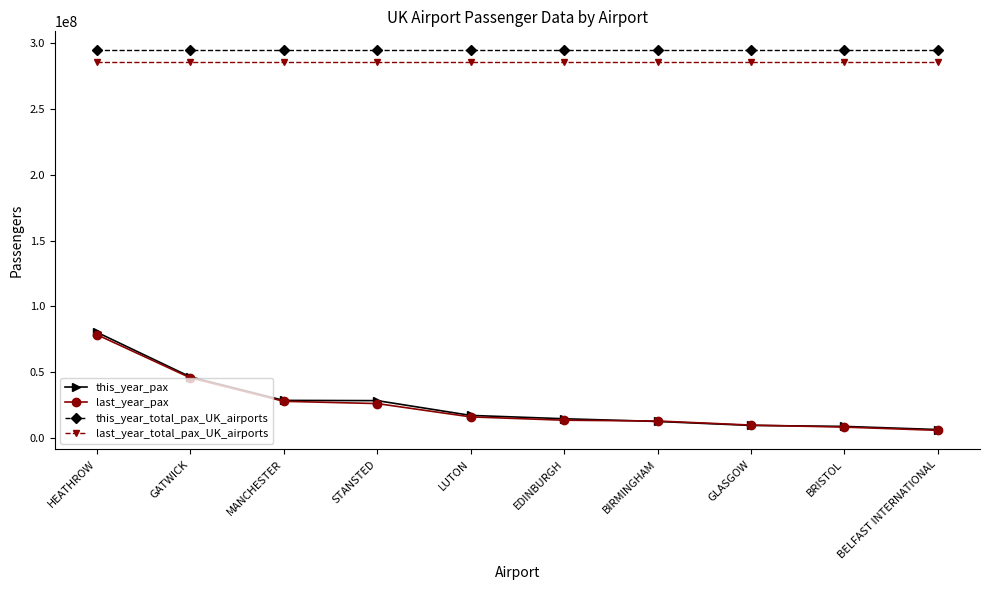

What is the lowest value of the last_year_pax series?

5805891